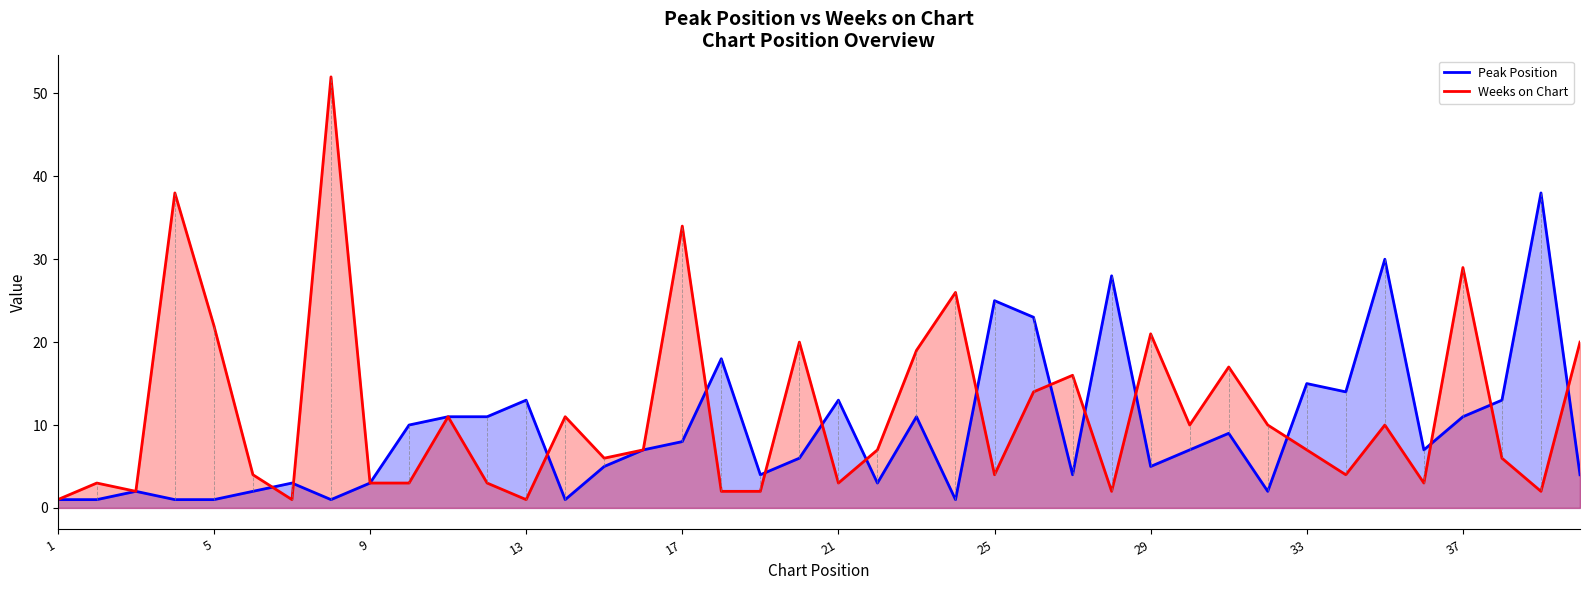

At how many categories does at least one series exceed 44?

1